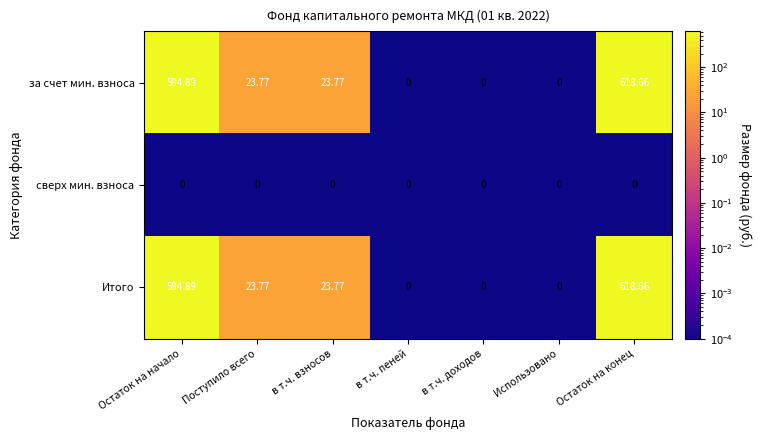

Where does the за счет мин. взноса series first go above 23?

Остаток на начало